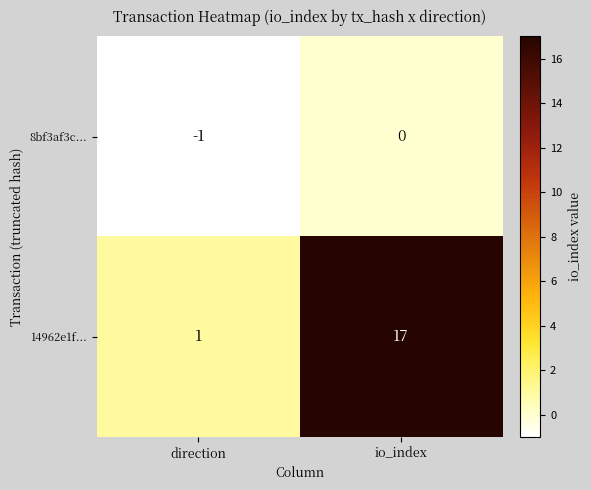

List the series in order of their overall mean, highest first.

14962e1f..., 8bf3af3c...